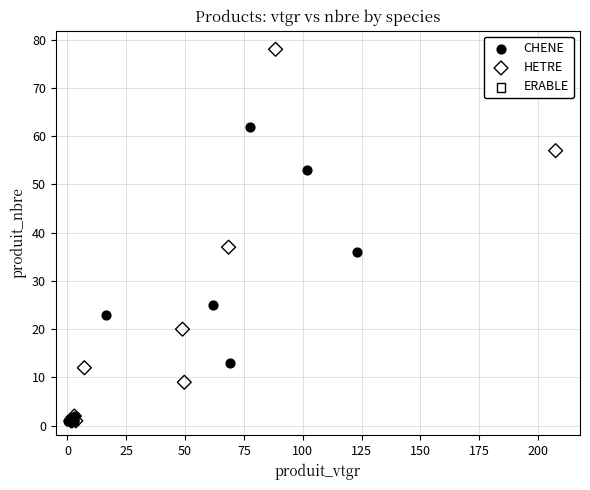

Which series contains the highest Y value?

HETRE